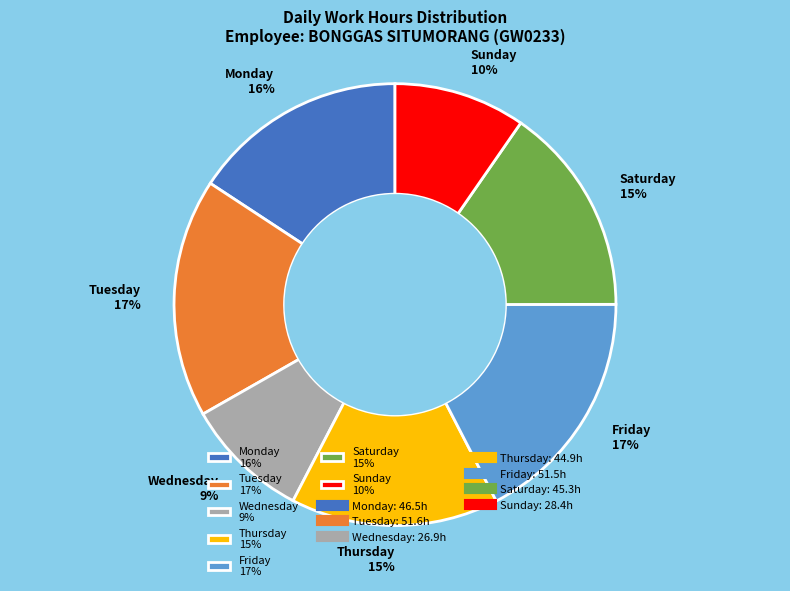

True or false: Friday 17% accounts for 17% of the total.

True